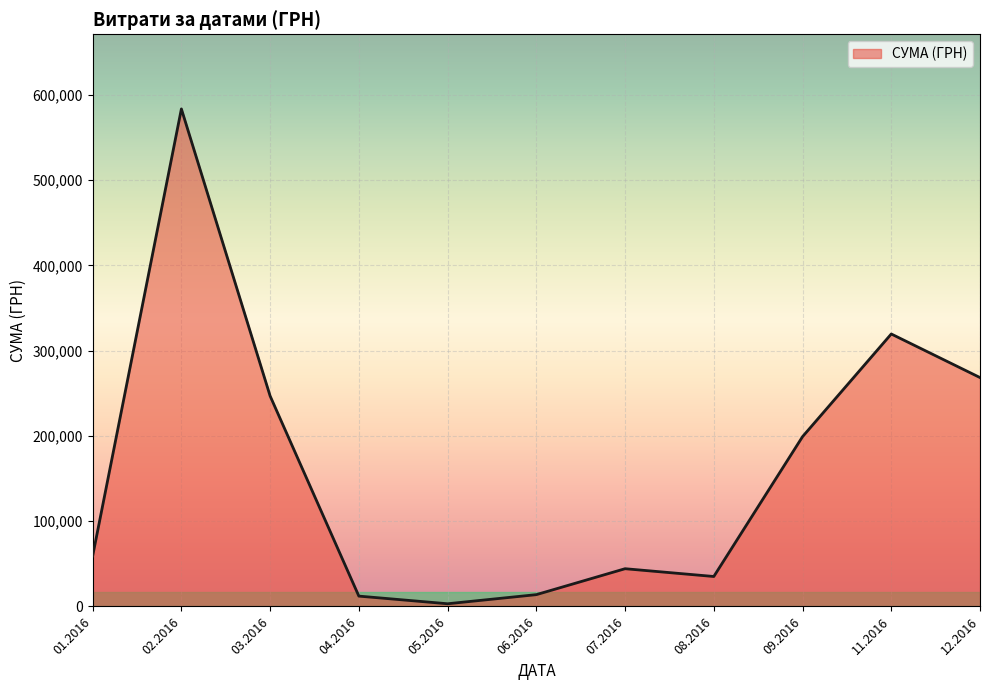

True or false: the data has more than 1 interior local peaks.

True